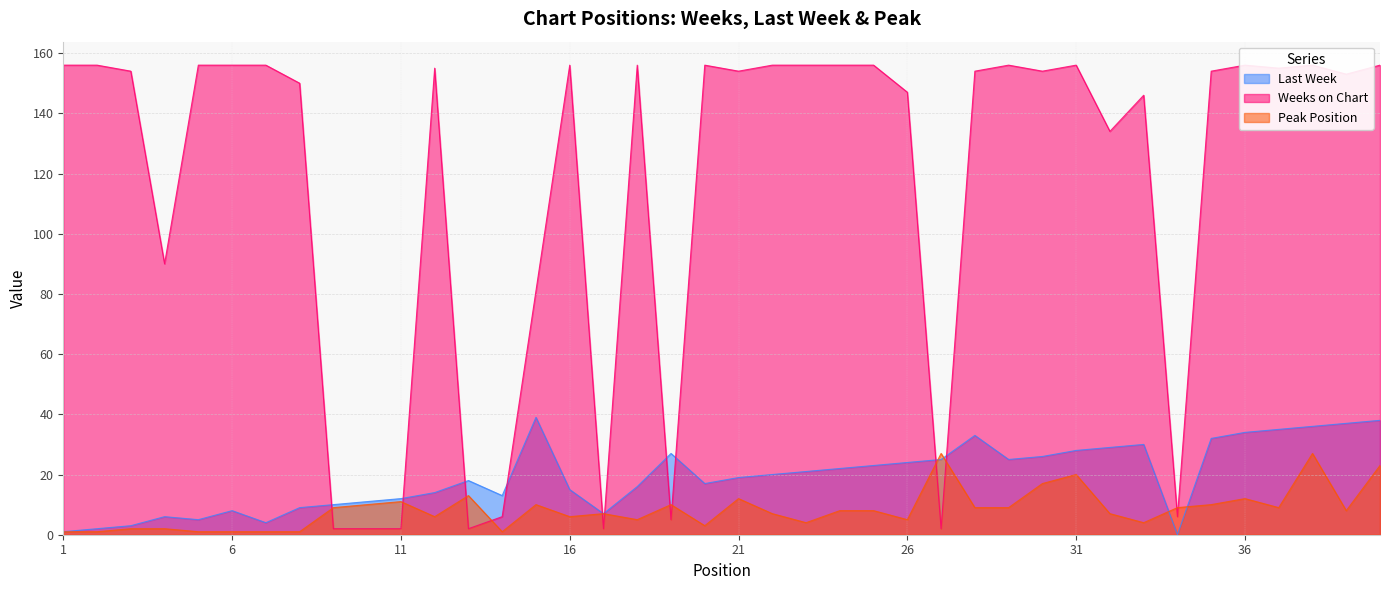

At which label does Weeks on Chart reach its peak?

1